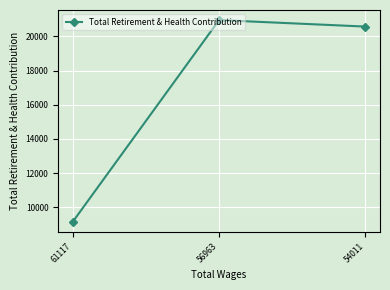

How many series are shown in this chart?

1